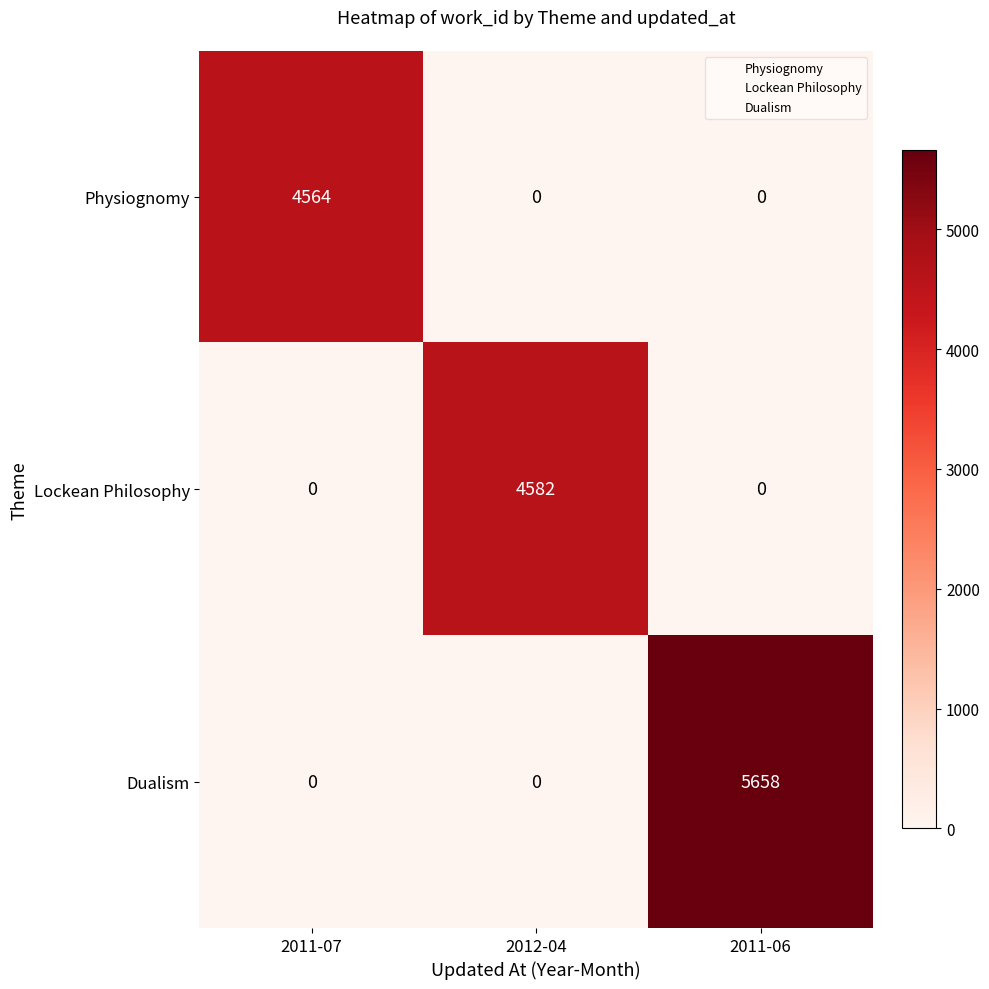

Reading right to left, transcribe all the data shown in this chart.

Physiognomy: 0	0	4564
Lockean Philosophy: 0	4582	0
Dualism: 5658	0	0